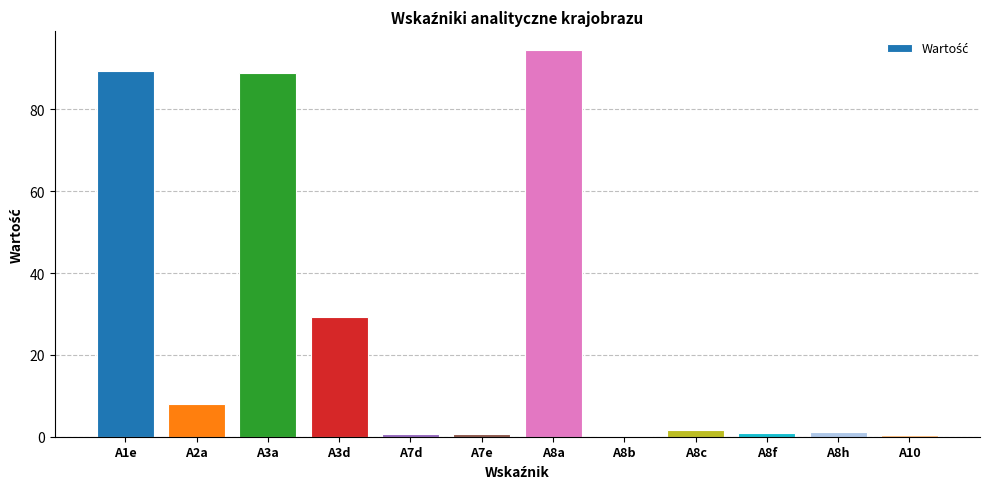

What is the maximum value shown in the chart?

94.4